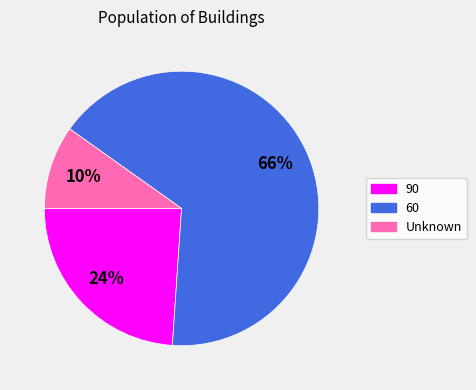

The Unknown slice represents 10% of the pie. True or false?

True